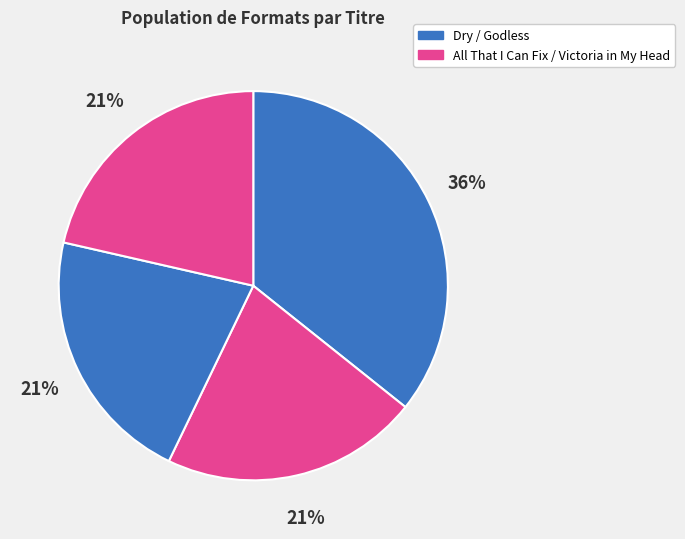

What is the largest slice in the pie chart?

Dry